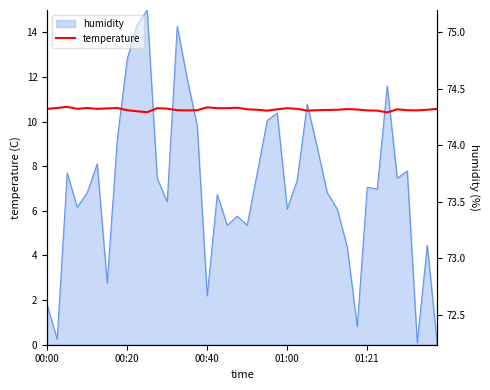

Approximately how many times larger is the value at 23 compared to 38?

1.0